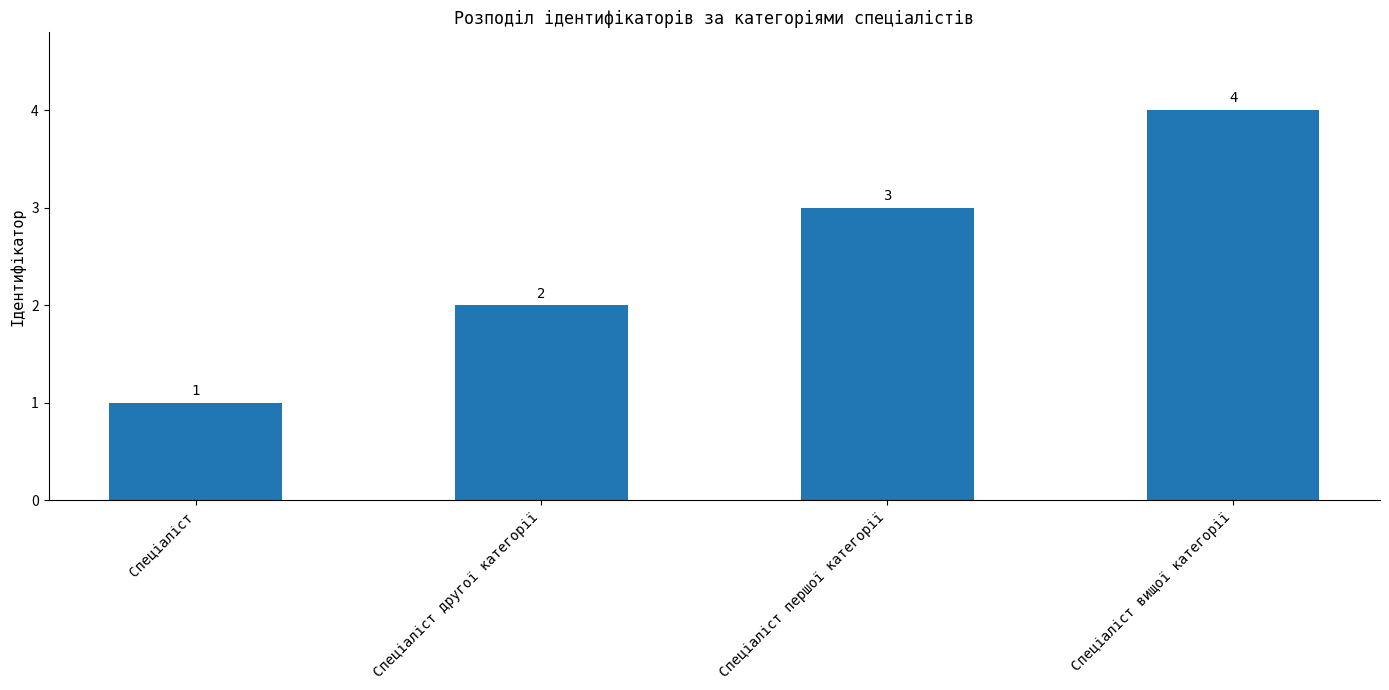

The value at Спеціаліст is 0. True or false?

False